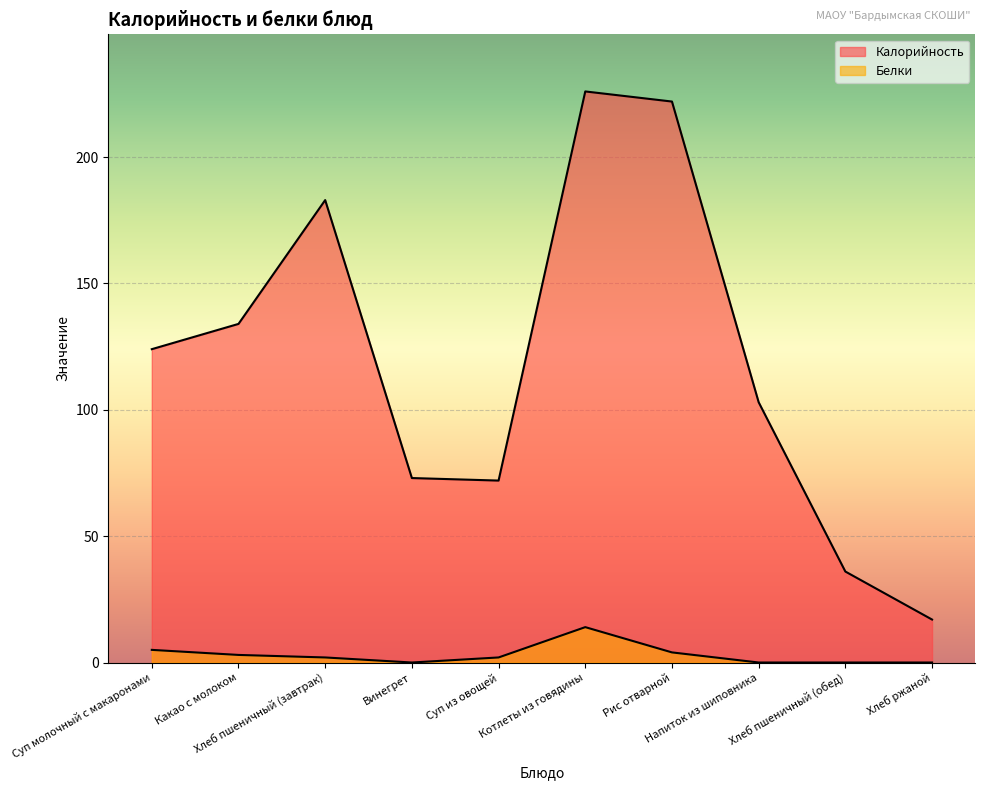

True or false: Калорийность and Белки intersect in this chart.

False